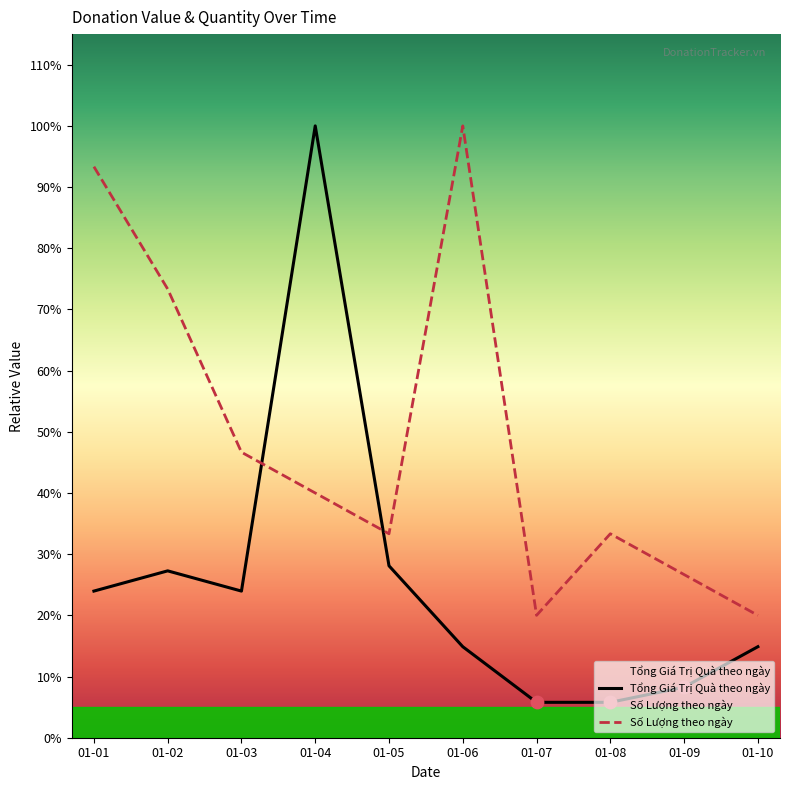

Which series has the largest total across all categories?

Số Lượng theo ngày